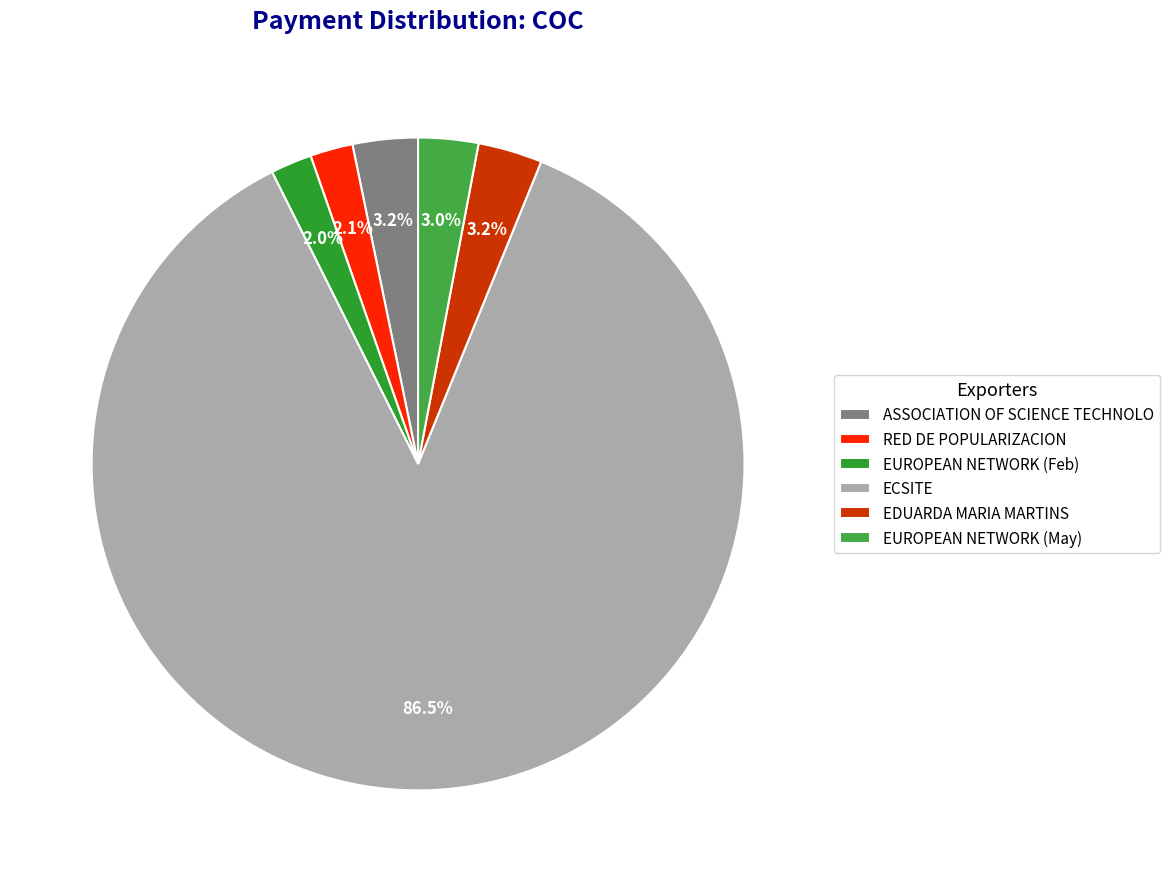

How many slices are in this pie chart?

6